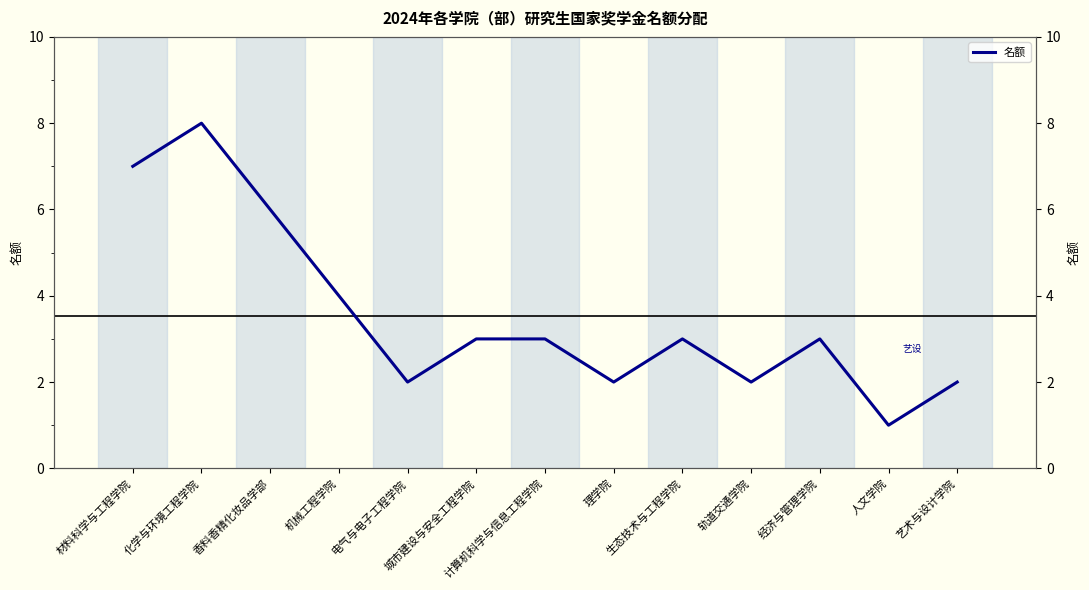

Where does the data first go above 3?

材料科学与工程学院